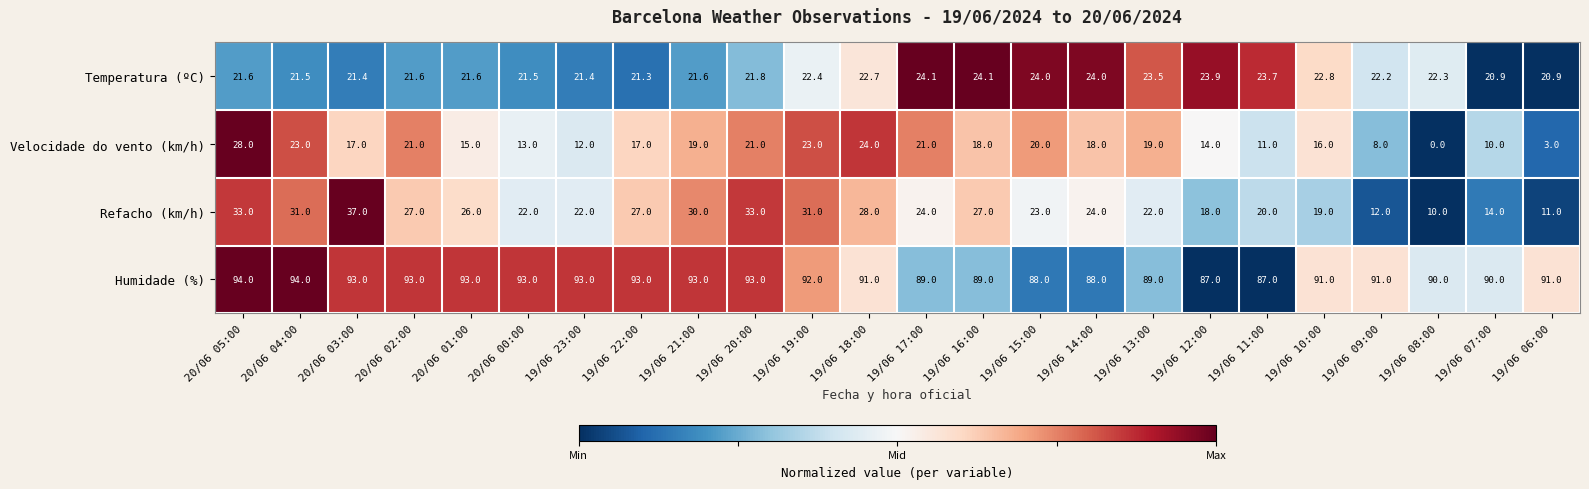

Rank the series by their maximum value, from highest to lowest.

Humidade (%), Refacho (km/h), Velocidade do vento (km/h), Temperatura (ºC)